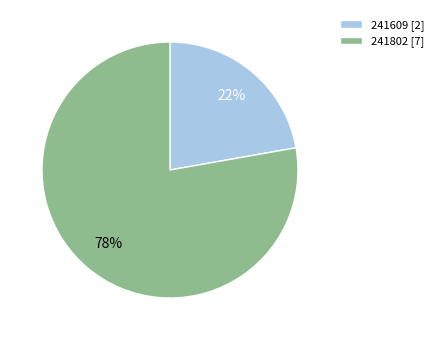

To the nearest percent, what portion does 241802 represent?

78%